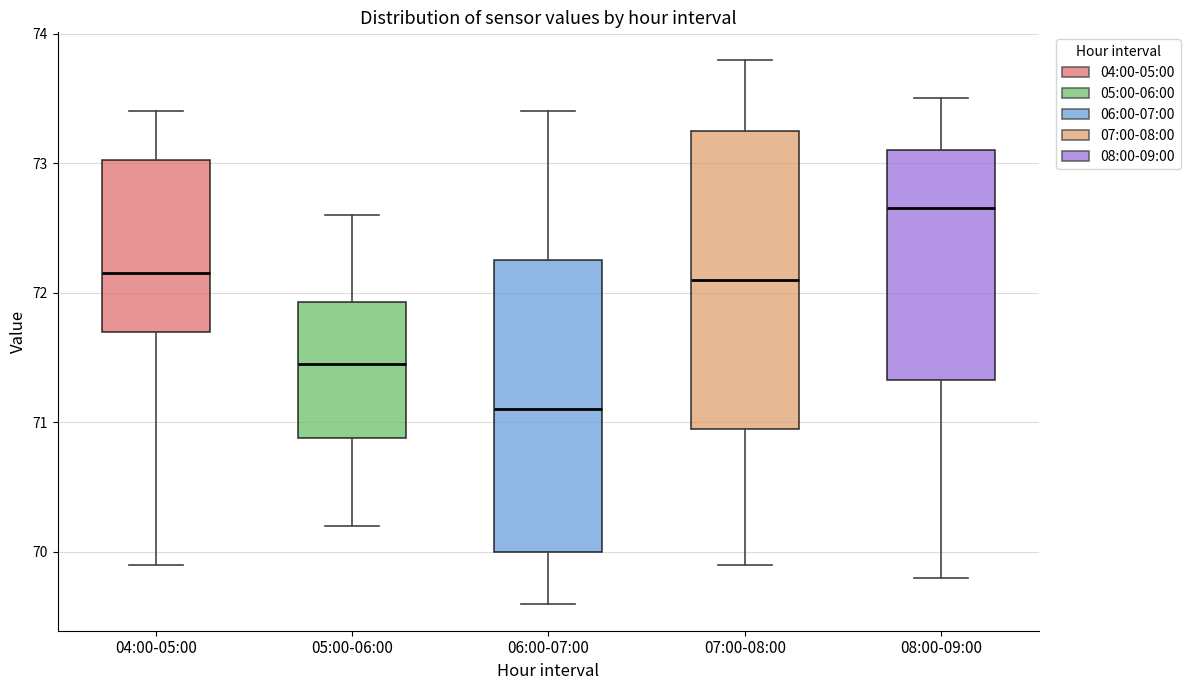

Reading left to right, transcribe this box plot: for each box, give where its median line is, the range the box spans, and where its two whiskers end, as read against the y-axis. The values are not printed on the chart, so give them approximately, as read against the axis.

04:00-05:00: median 72.2, box 71.7 to 73.0, whiskers 69.9 to 73.4
05:00-06:00: median 71.5, box 70.9 to 71.9, whiskers 70.2 to 72.6
06:00-07:00: median 71.1, box 70.0 to 72.3, whiskers 69.6 to 73.4
07:00-08:00: median 72.1, box 71.0 to 73.3, whiskers 69.9 to 73.8
08:00-09:00: median 72.7, box 71.3 to 73.1, whiskers 69.8 to 73.5